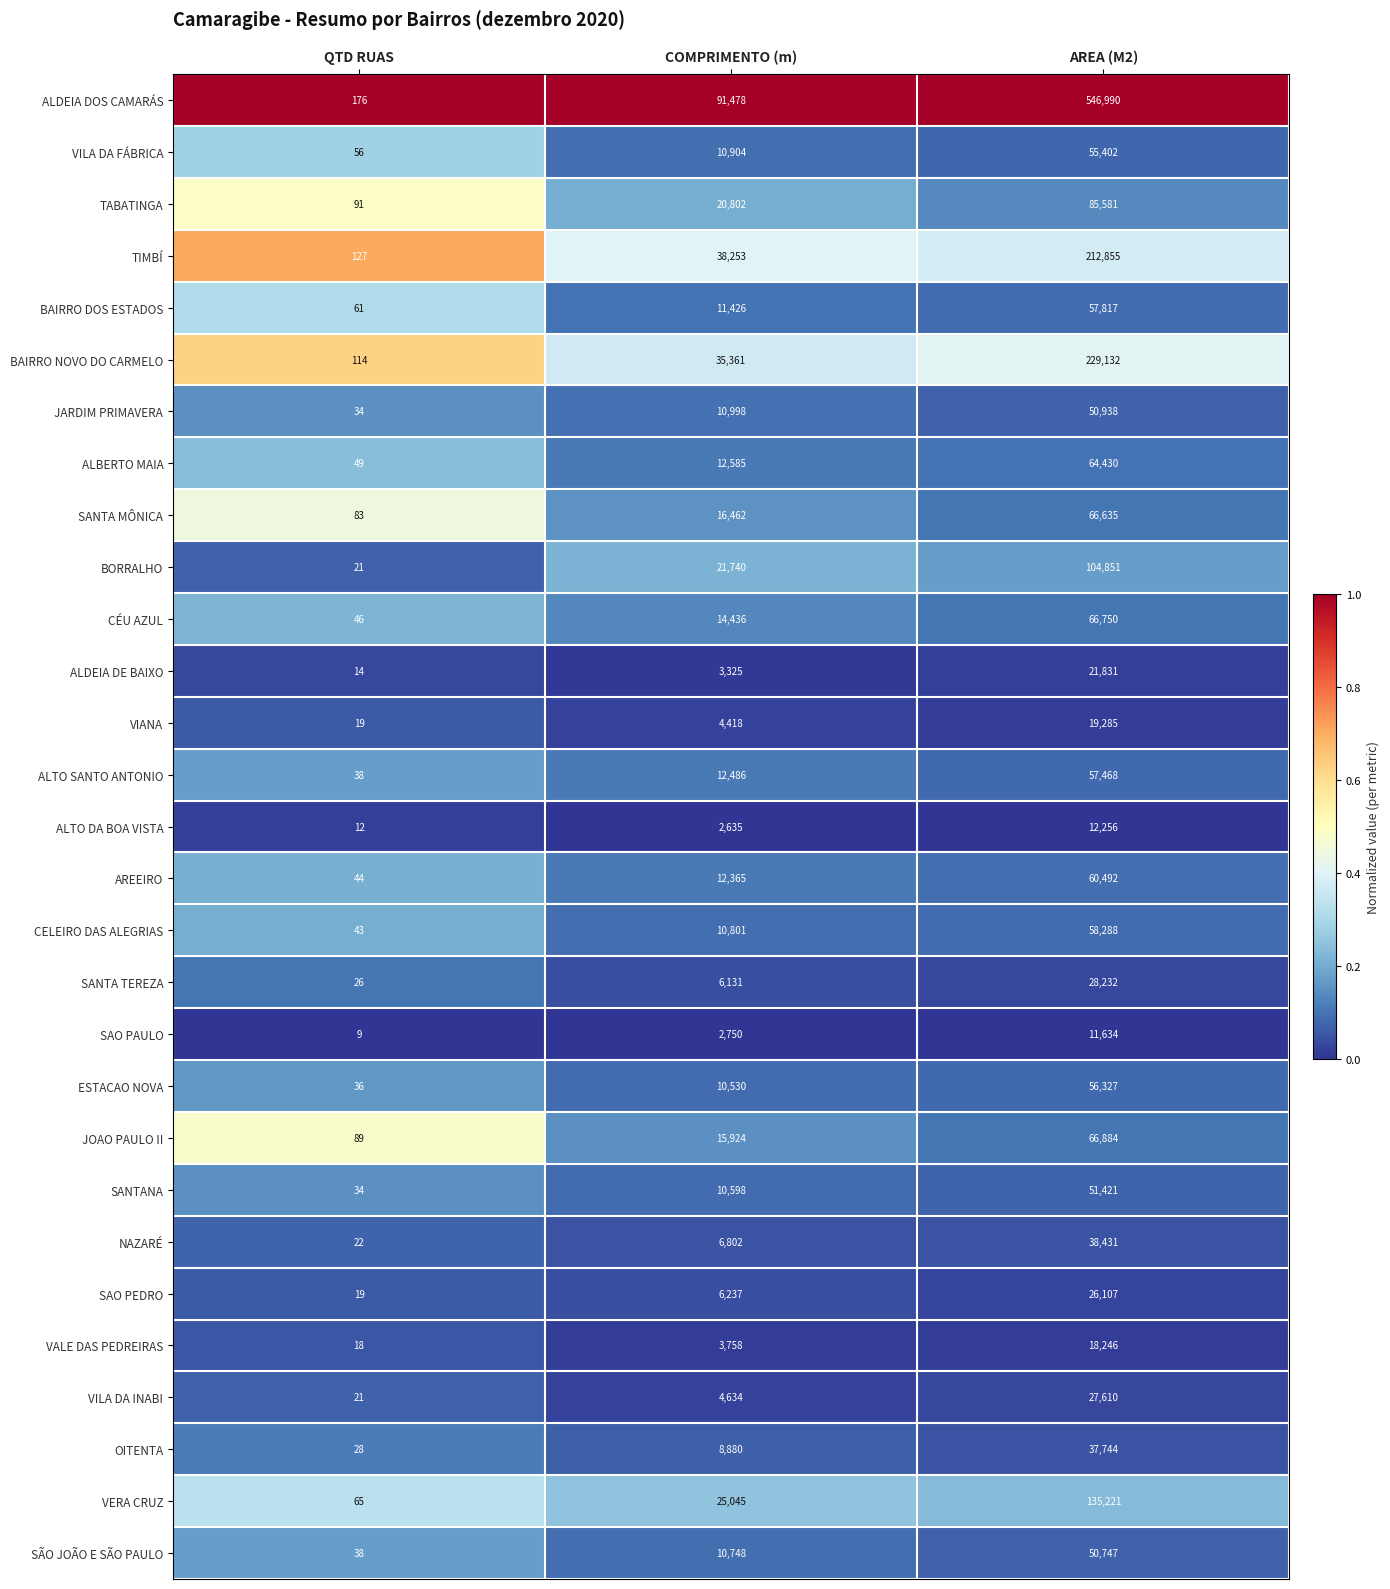

Which series changed the most between QTD RUAS and AREA (M2)?

ALDEIA DOS CAMARÁS